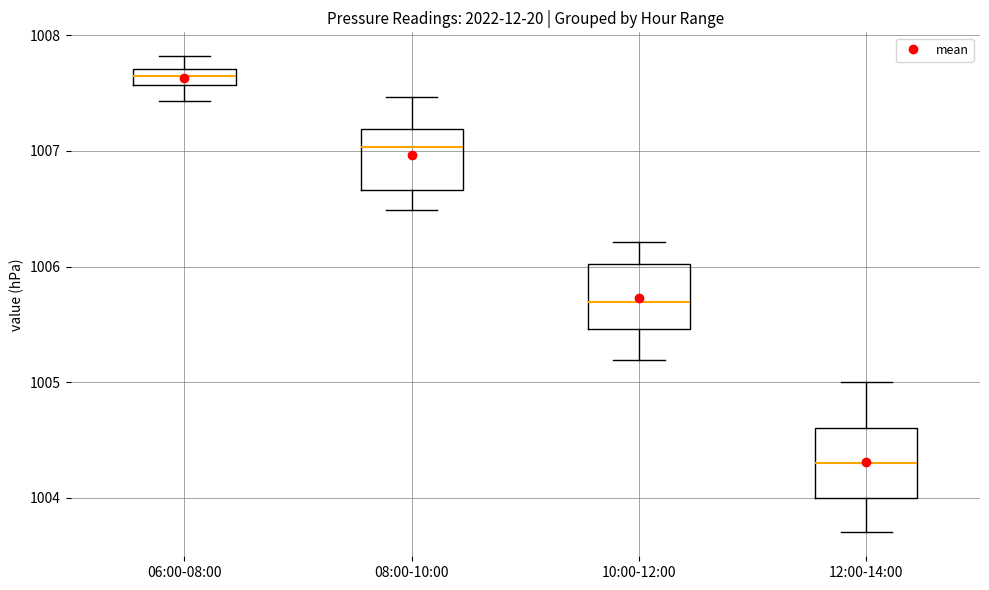

Where does the lower whisker of the box for 10:00-12:00 end on the y-axis? The values are not printed on the chart, so give them approximately, as read against the axis.

1005.2